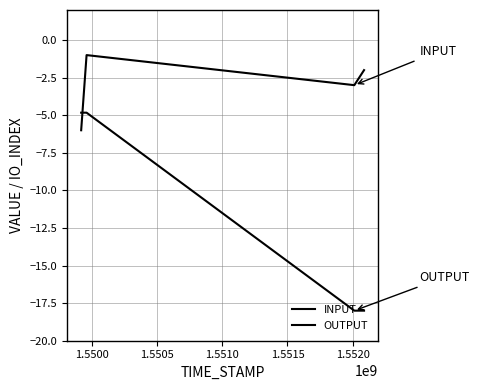

At which category is the sum across all series the highest?

1.5500